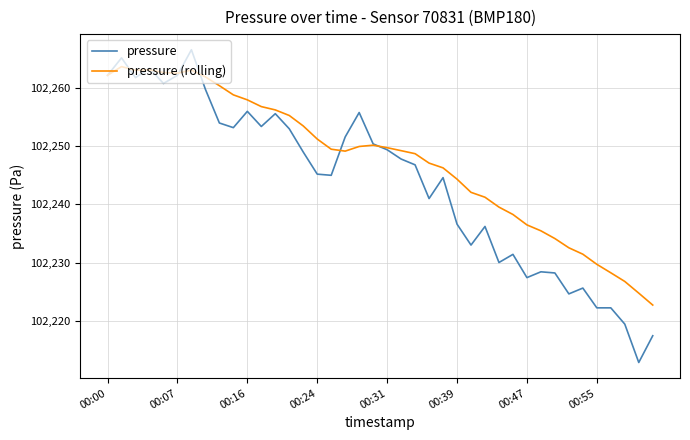

What is the minimum value shown in the chart?

102212.8